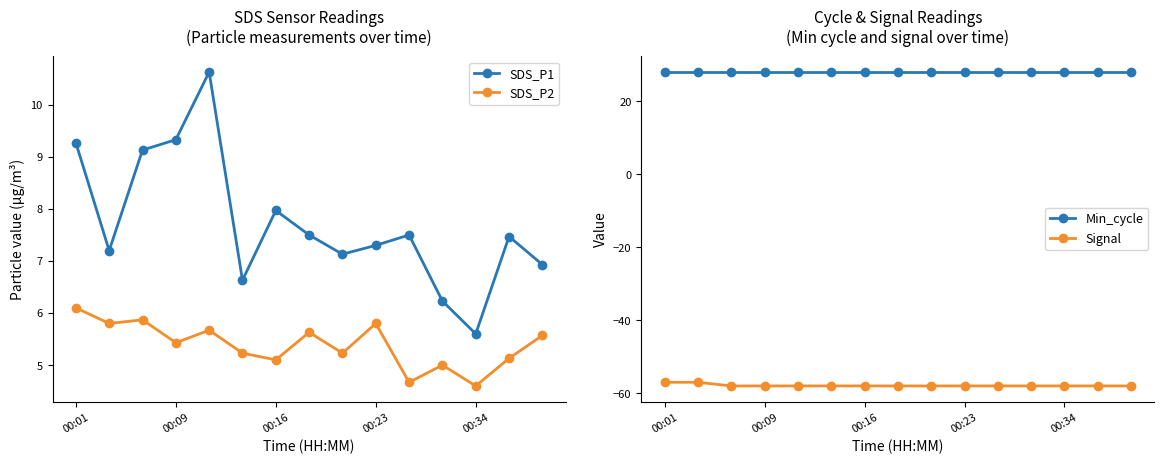

Read the Signal value at 00:01.

-57